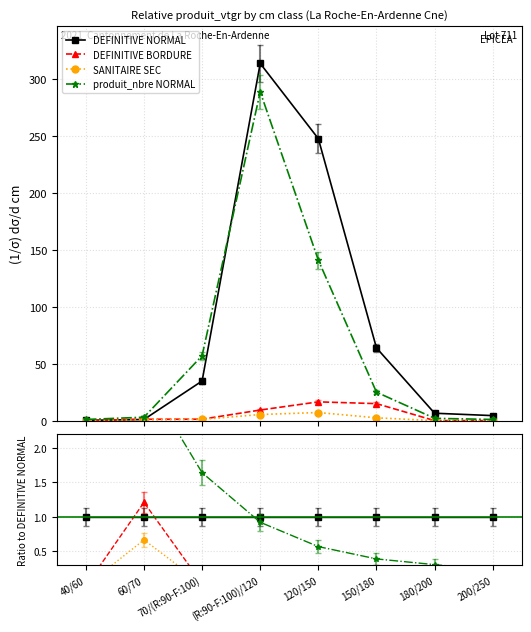

True or false: SANITAIRE SEC and produit_nbre NORMAL cross at least once.

False